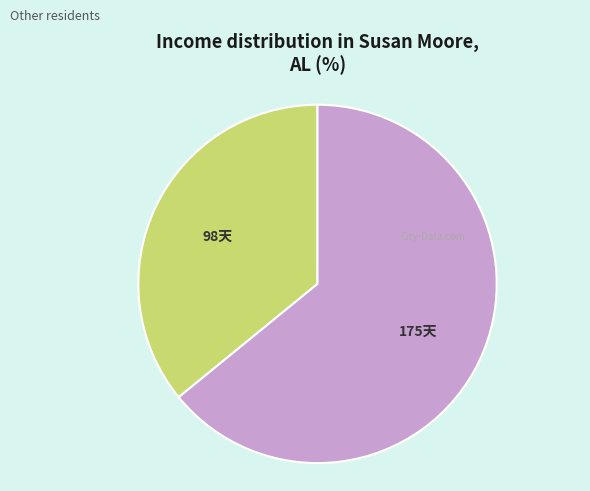

How many slices are in this pie chart?

2